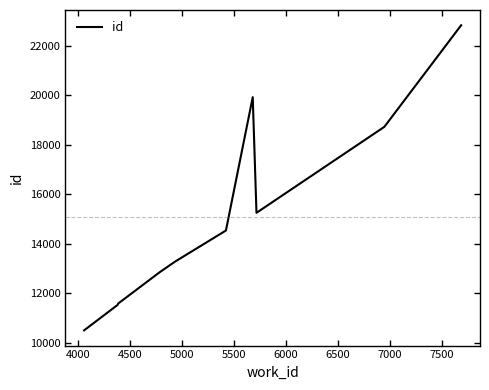

What is the smallest value displayed?

10501